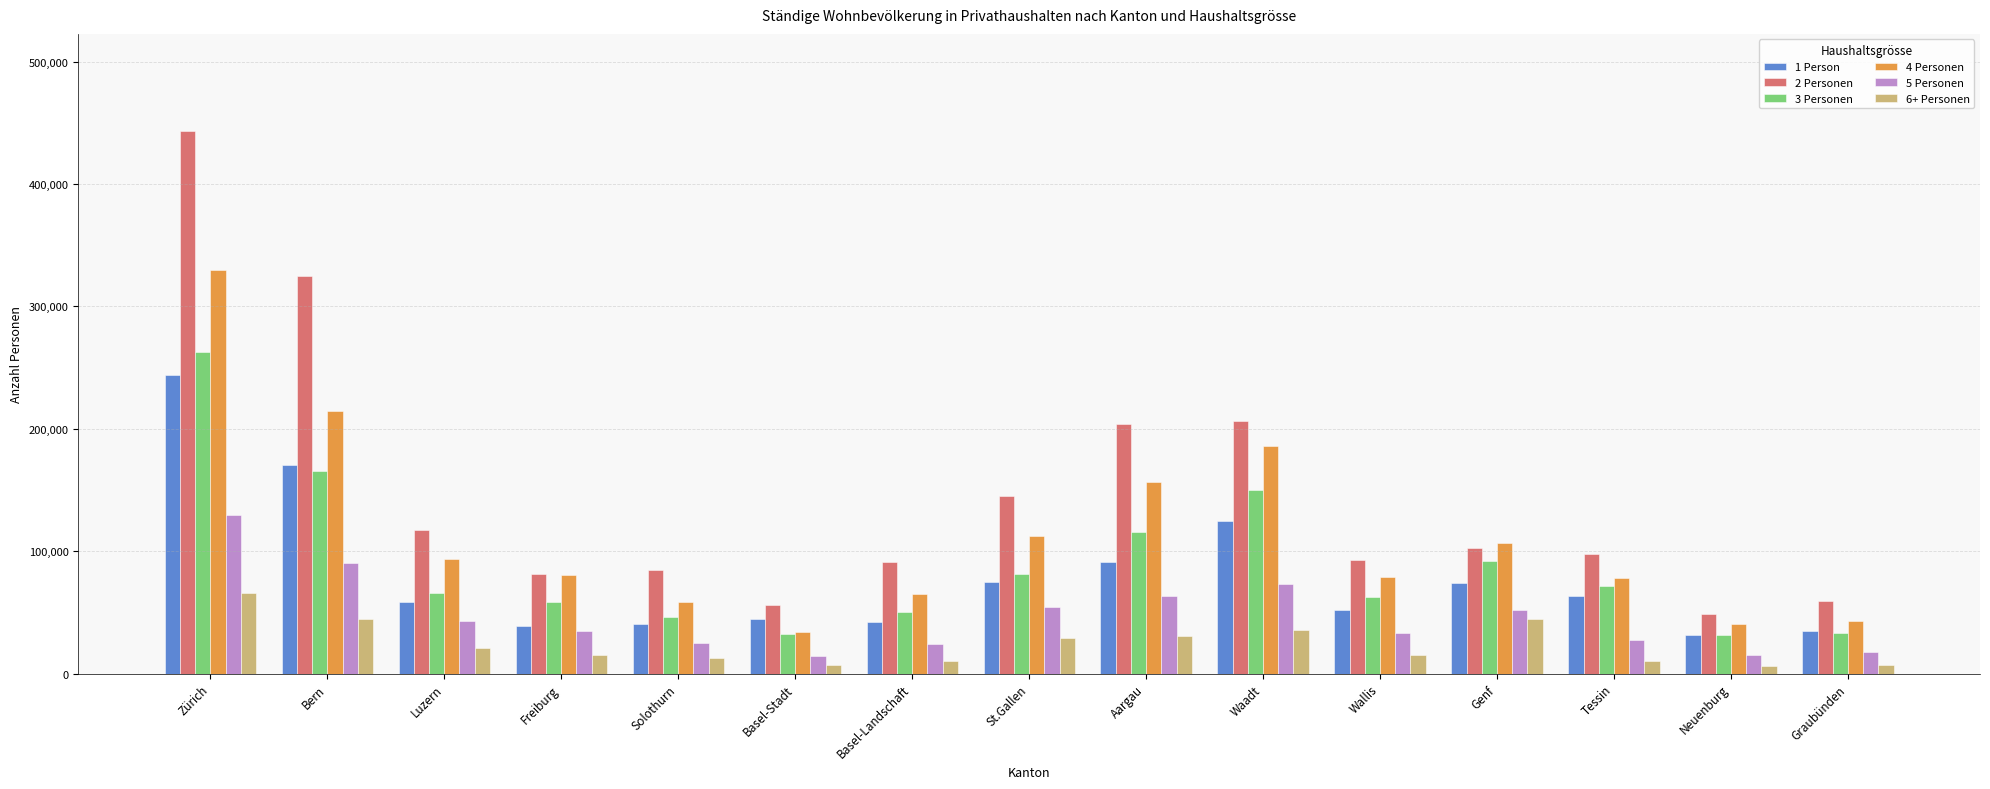

At which label does 4 Personen reach its peak?

Zürich